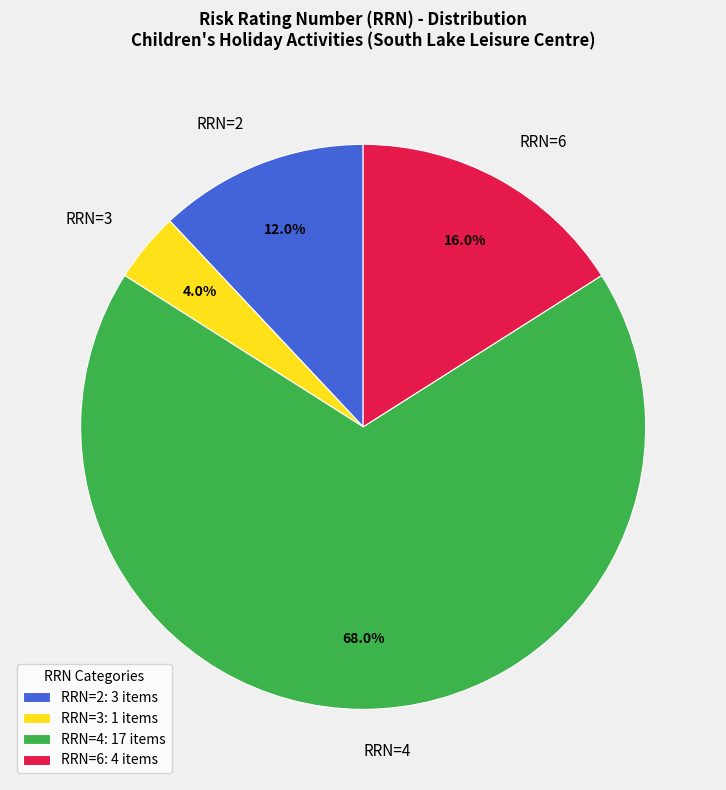

Is there a majority slice in this chart?

Yes